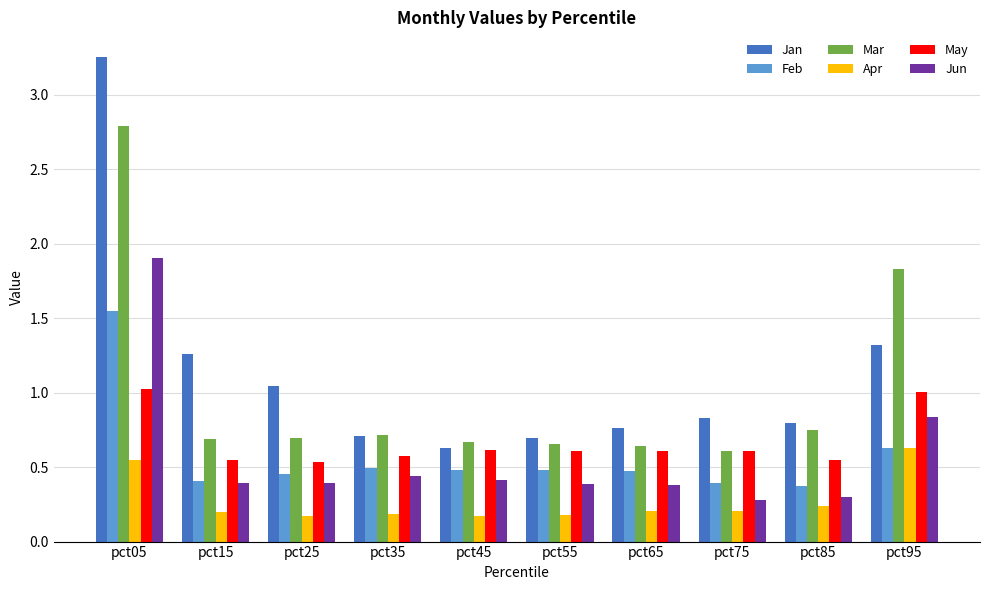

Which series has the largest total across all categories?

Jan